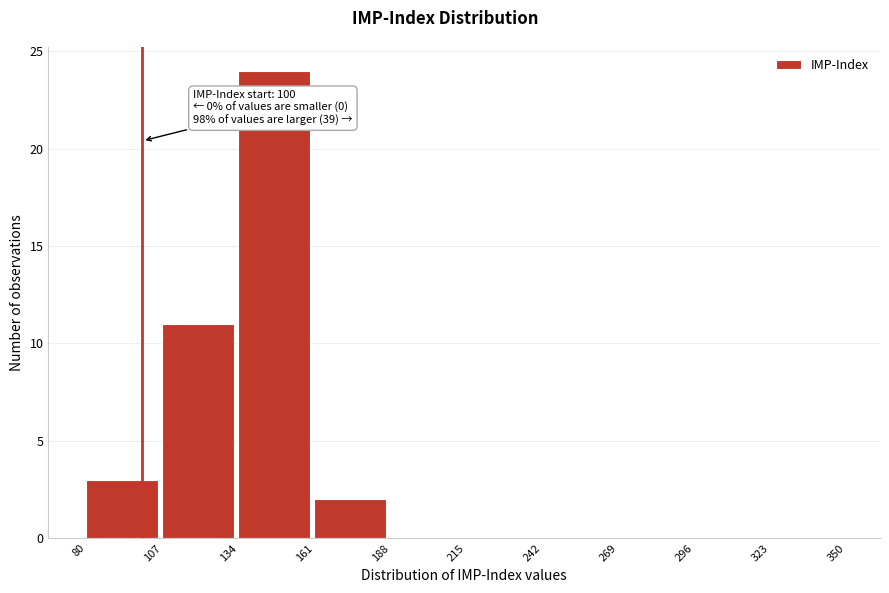

Which range on the x-axis has the tallest bar?

134 to 161